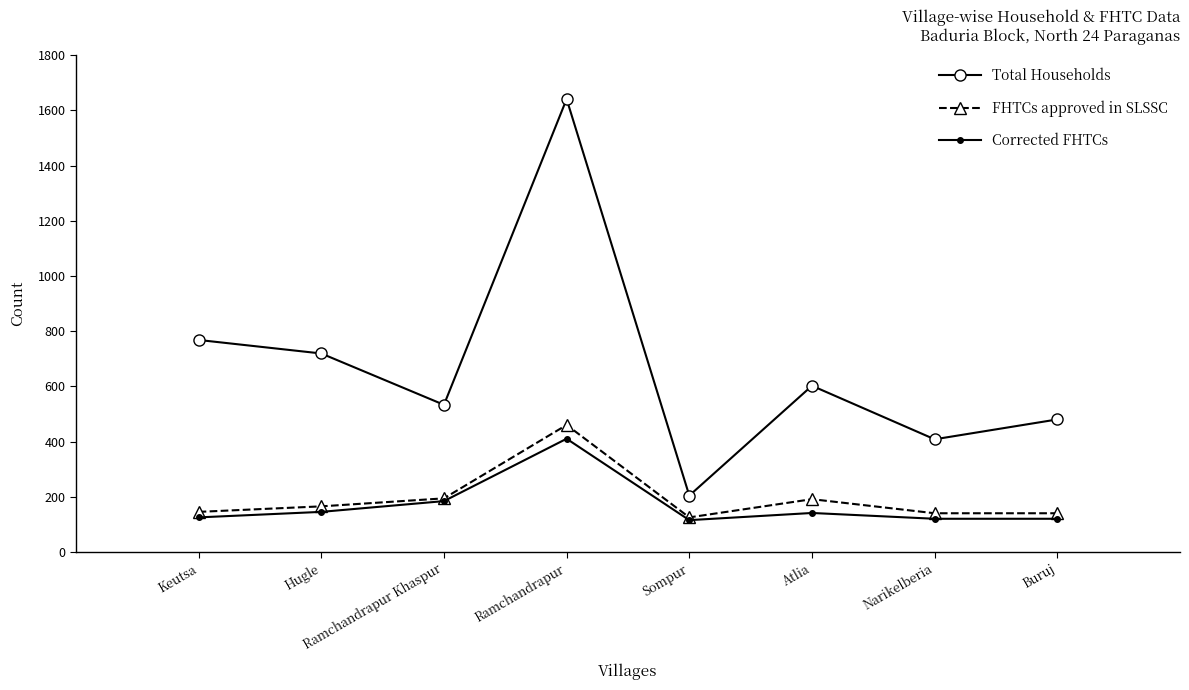

True or false: Total Households and Corrected FHTCs intersect in this chart.

False